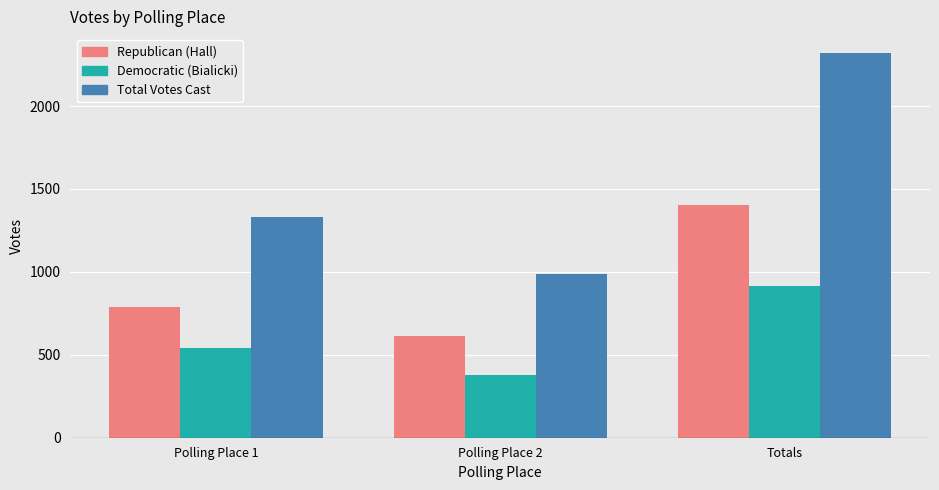

Does the chart contain any negative values?

No